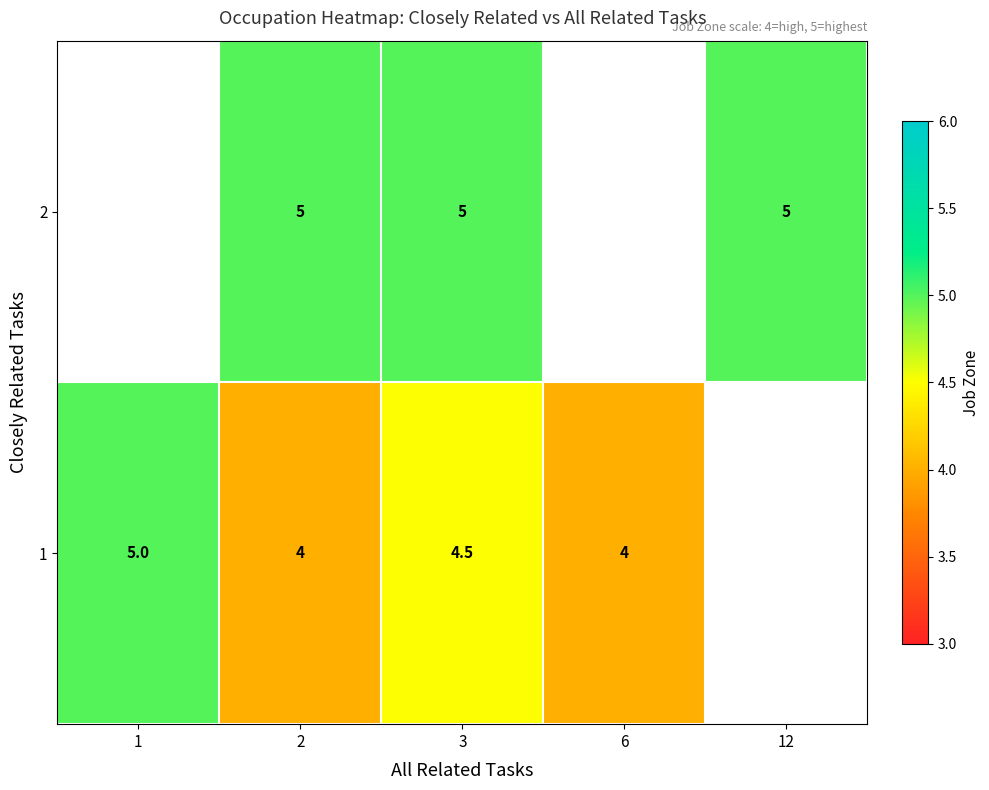

True or false: 1 has a value of 5.0 at 1.

True